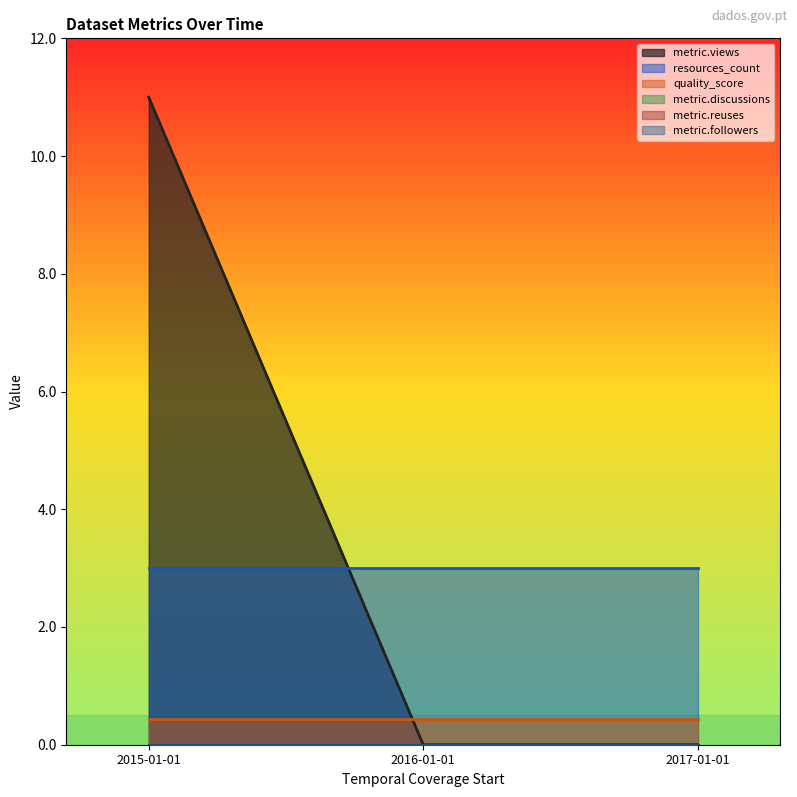

What is the label of the 3rd point from the left?

2017-01-01